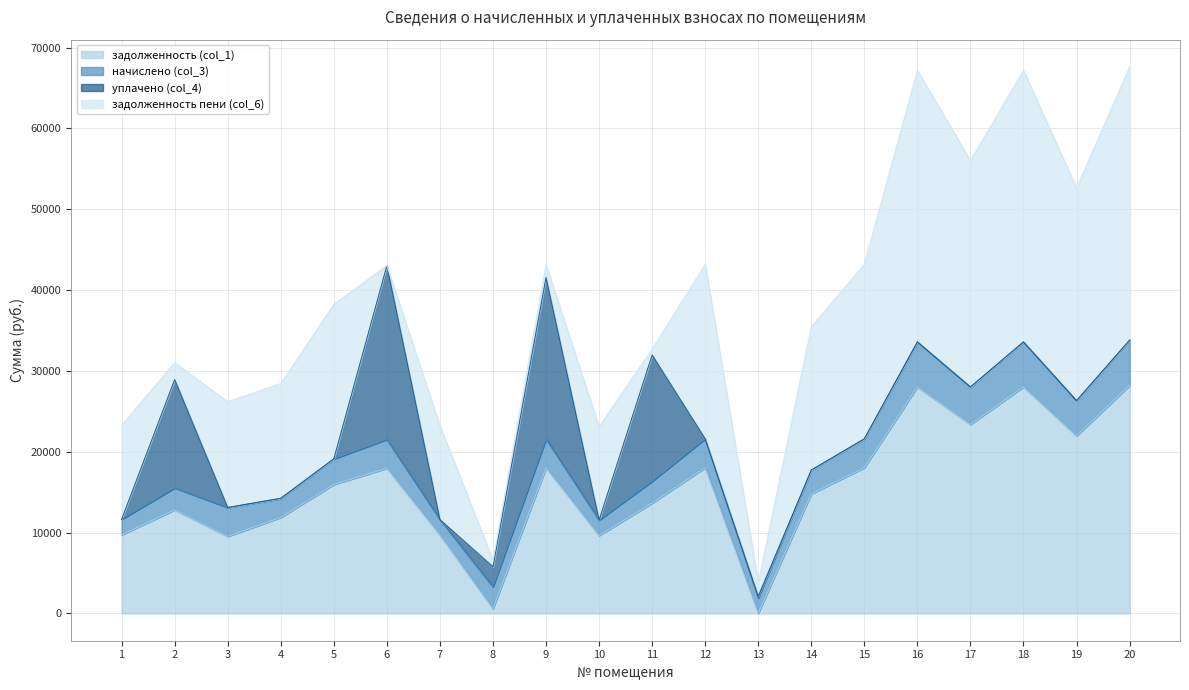

Does the chart display data point markers on the line(s)?

No